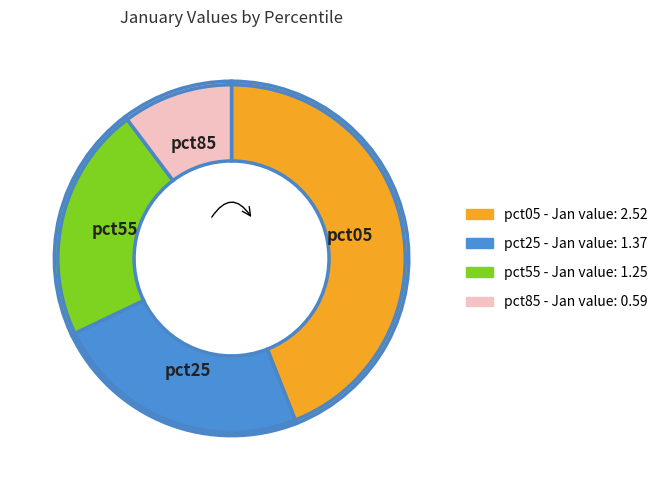

Is pct65 the majority of the pie?

No